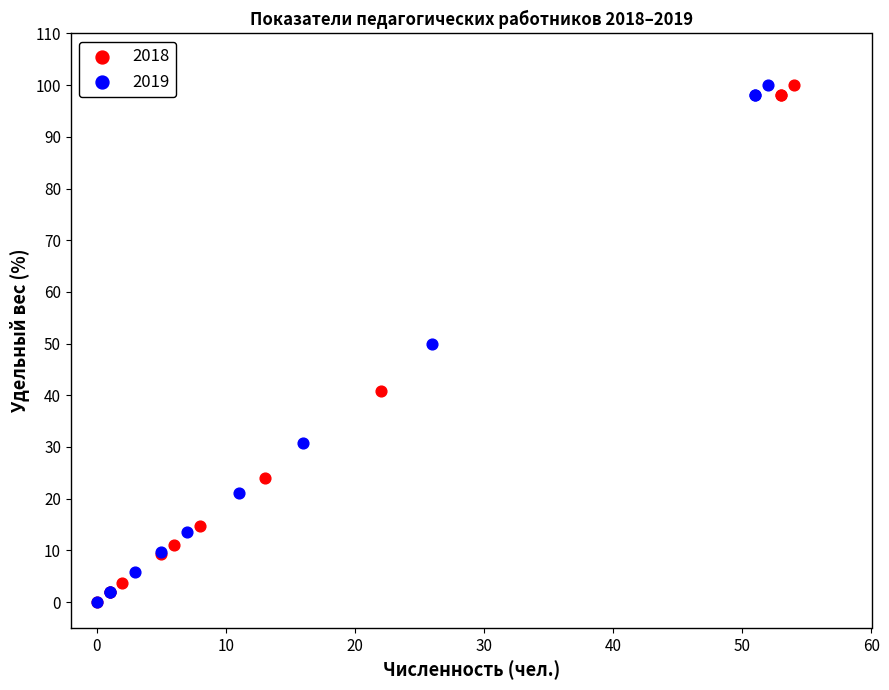

What are all the series names shown in the legend?

2018, 2019